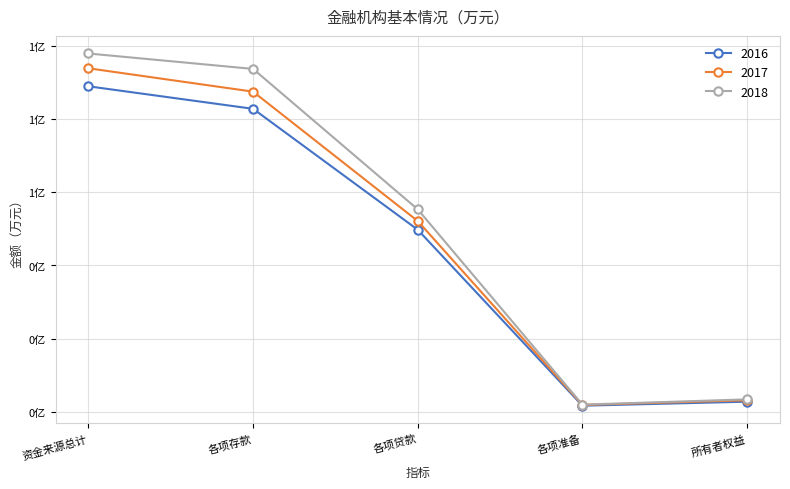

List the series in order of their overall mean, highest first.

2018, 2017, 2016